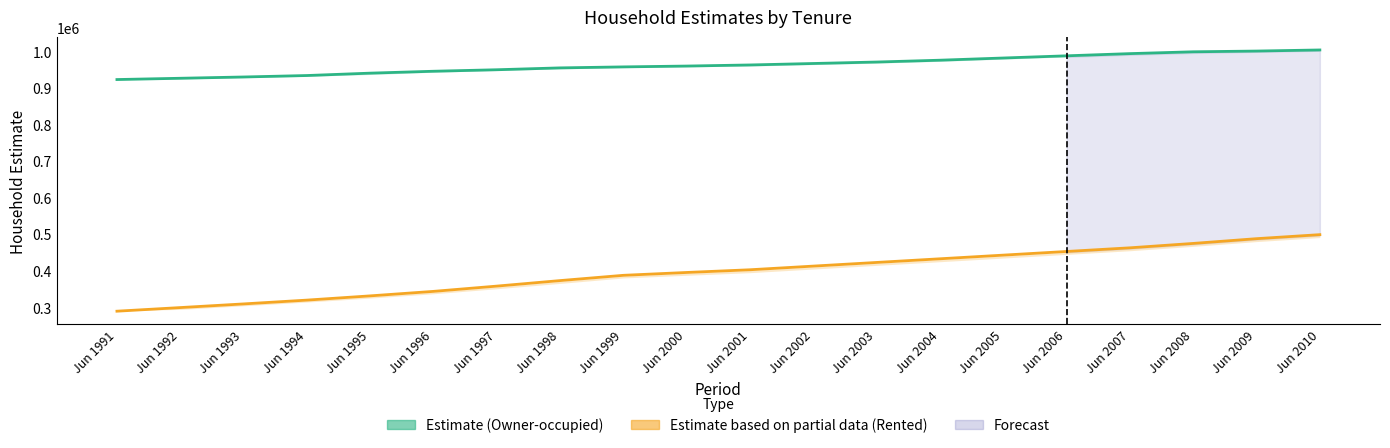

Which label corresponds to the smallest value in the chart?

Jun 1991